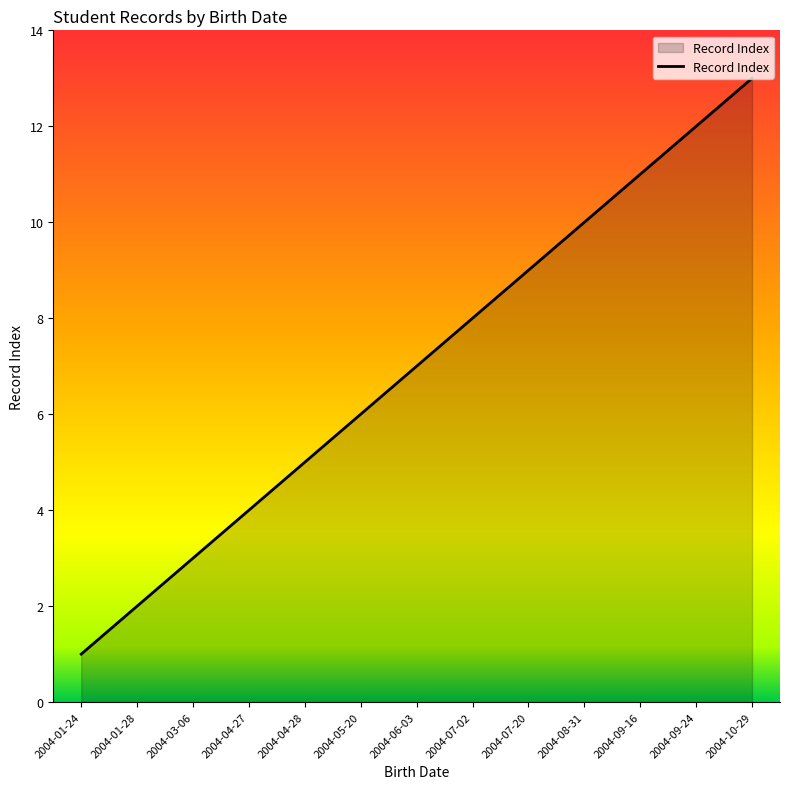

What is the change in value from 2004-04-27 to 2004-07-20?

+5